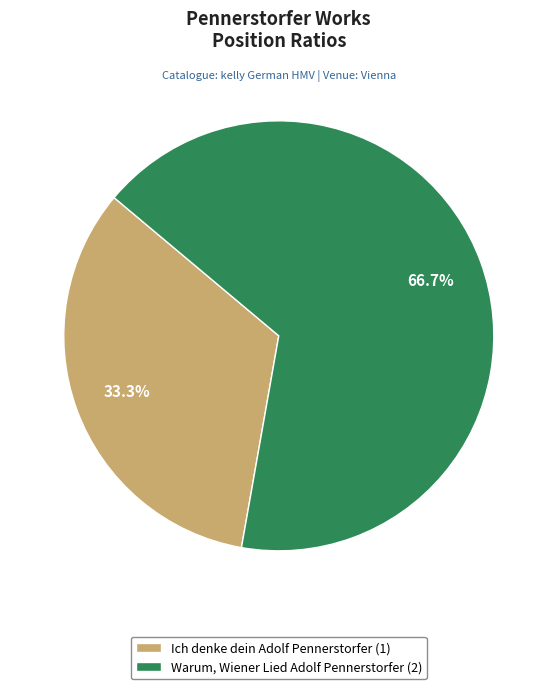

To the nearest percent, what is the combined percentage of Ich denke dein Adolf Pennerstorfer and Warum, Wiener Lied Adolf Pennerstorfer?

100%